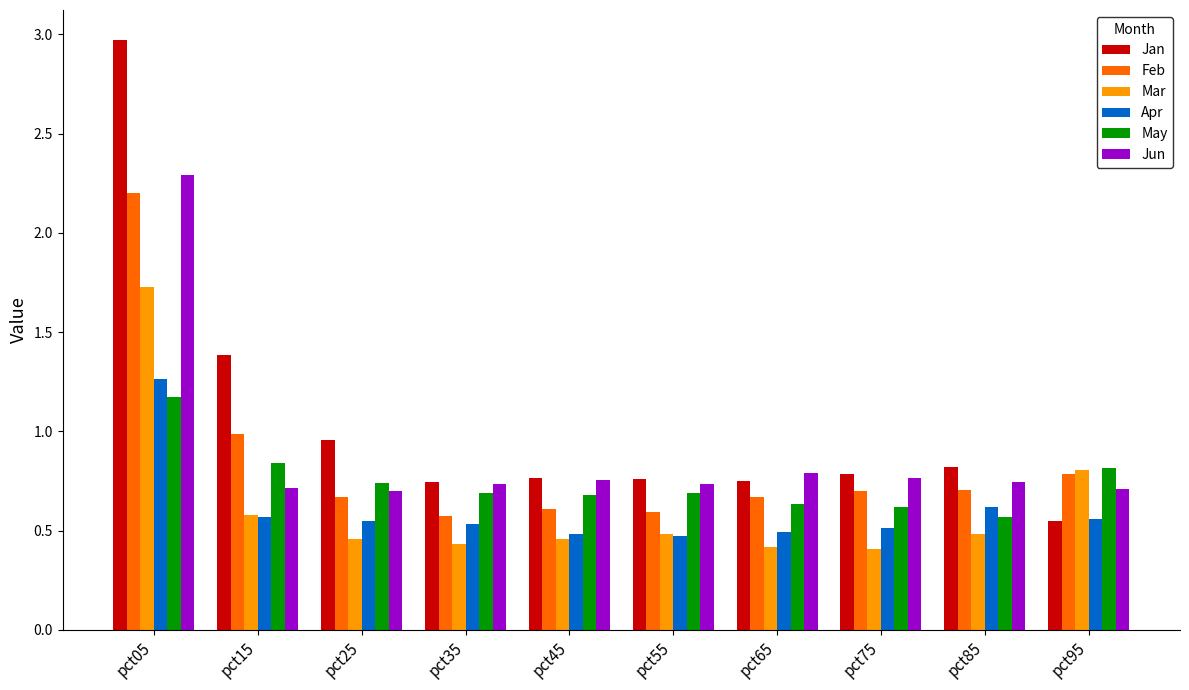

How many bars are there in total?

60